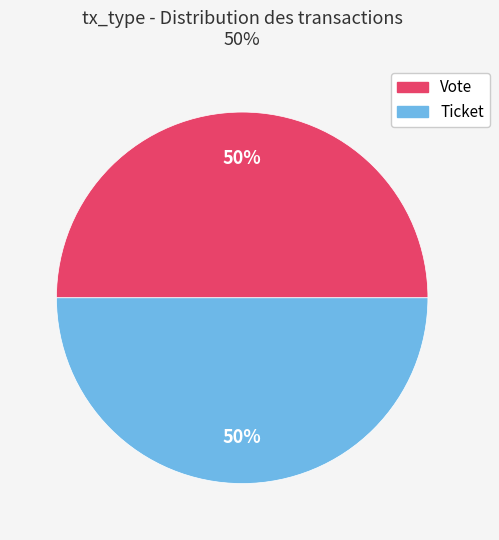

To the nearest percent, what percentage of the pie is Vote?

50%